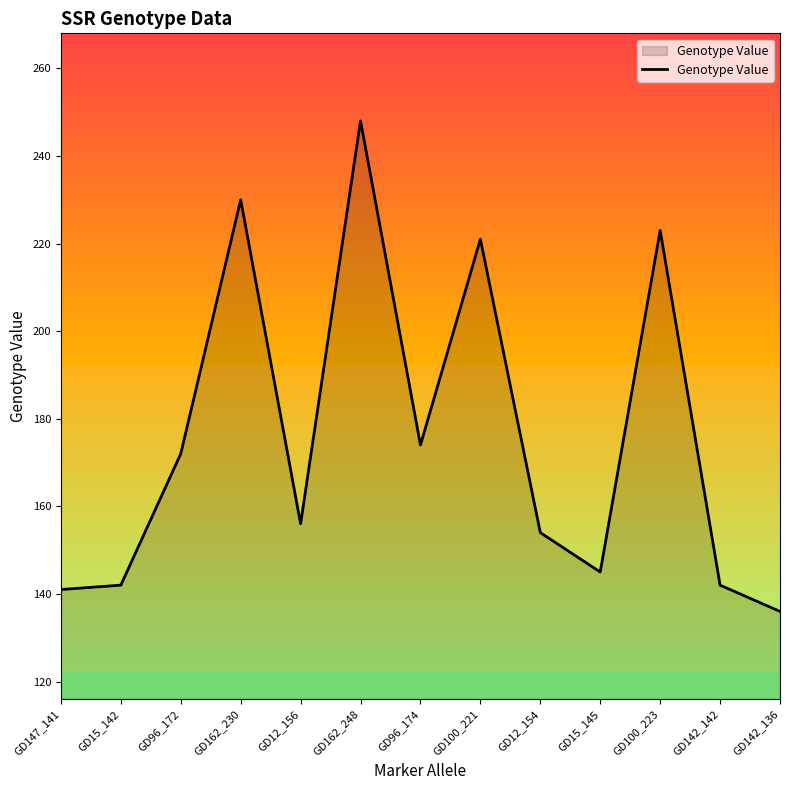

Does the chart display data point markers on the line(s)?

No